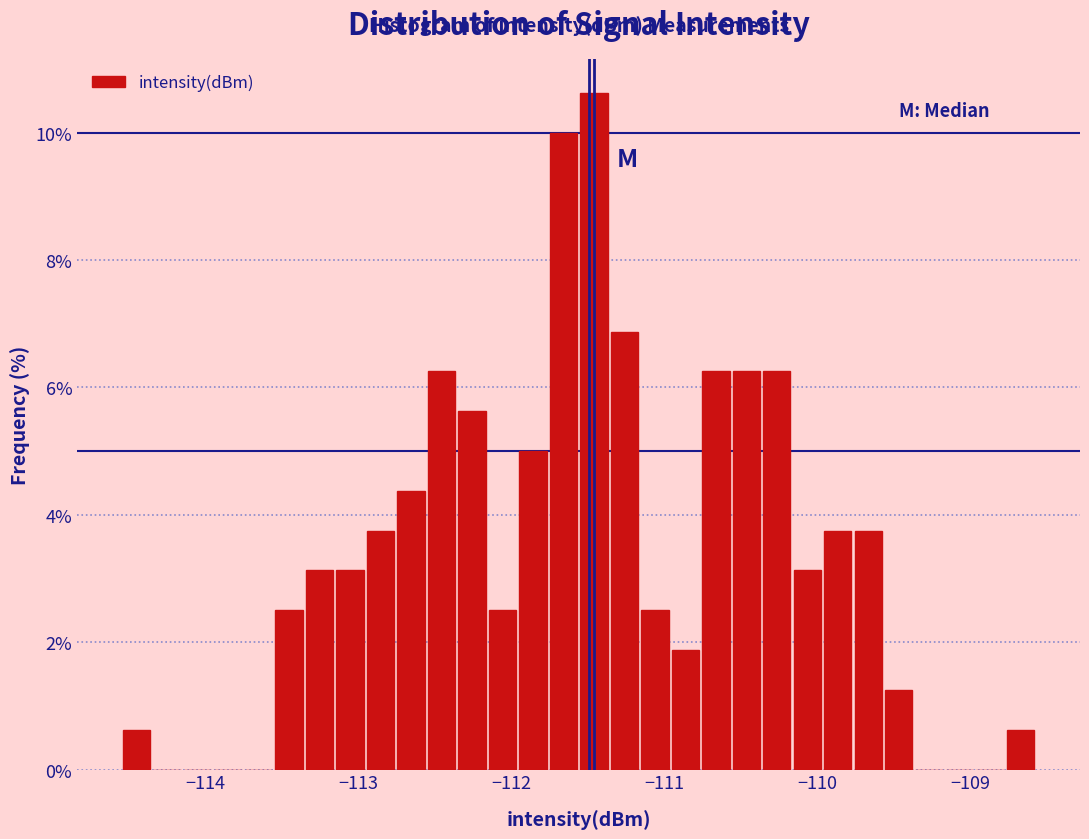

Around what value on the x-axis is the tallest bar? Give the approximate position of its centre, as read against the axis.

-111.5